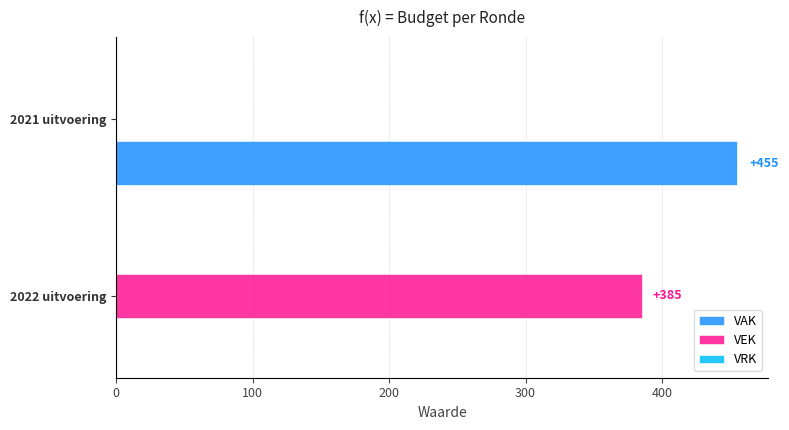

What is the sum of the VEK values at 2022 uitvoering and 2021 uitvoering?

385